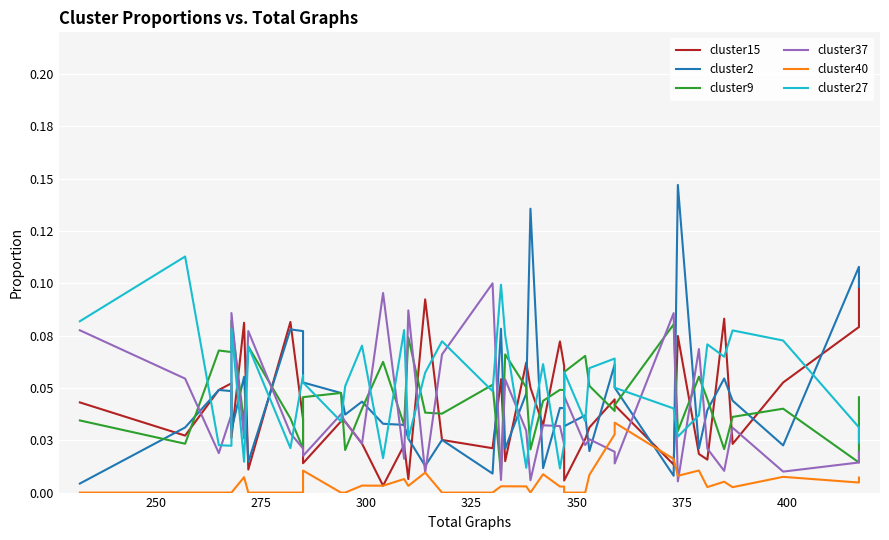

Rank the series by their maximum value, from lowest to highest.

cluster40, cluster9, cluster15, cluster37, cluster27, cluster2